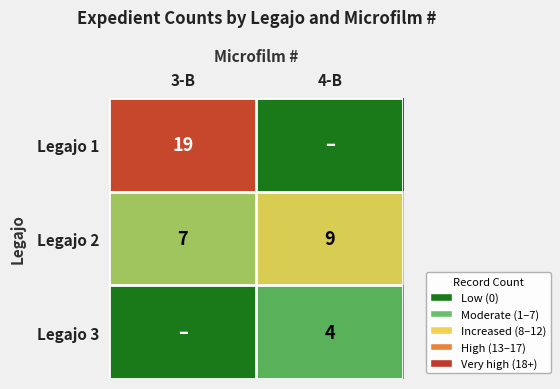

The value of Legajo 1 at 3-B is 29. True or false?

False